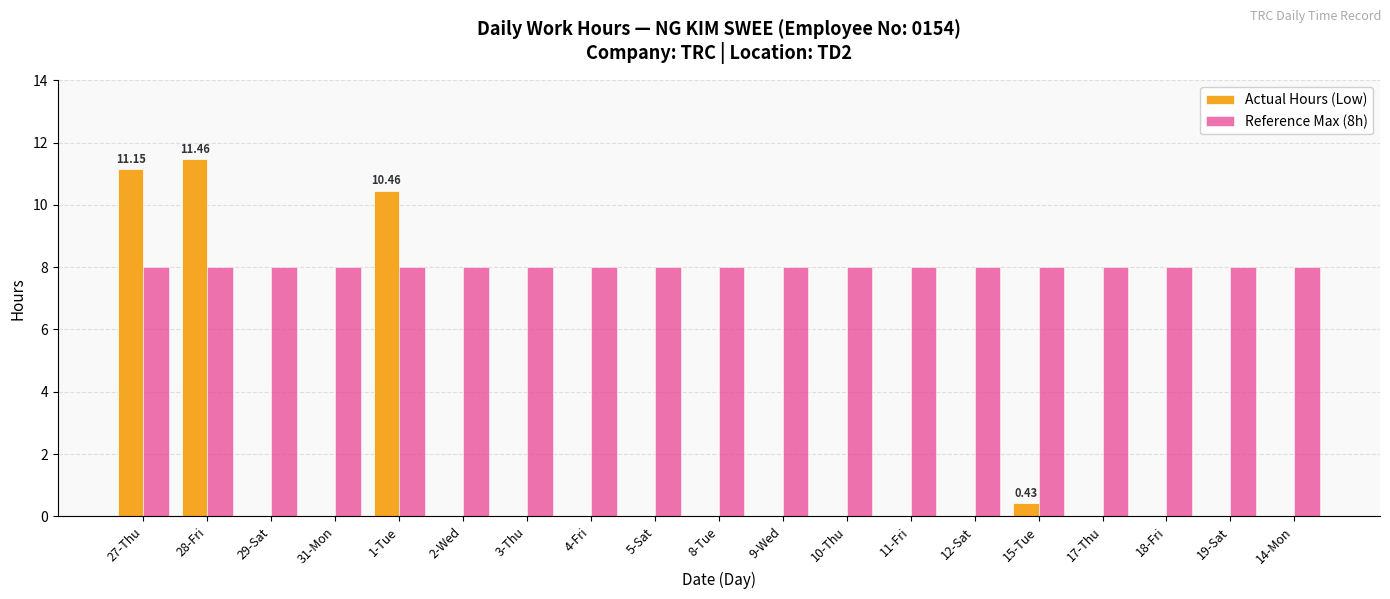

What is the total value across all series at 8-Tue?

8.0